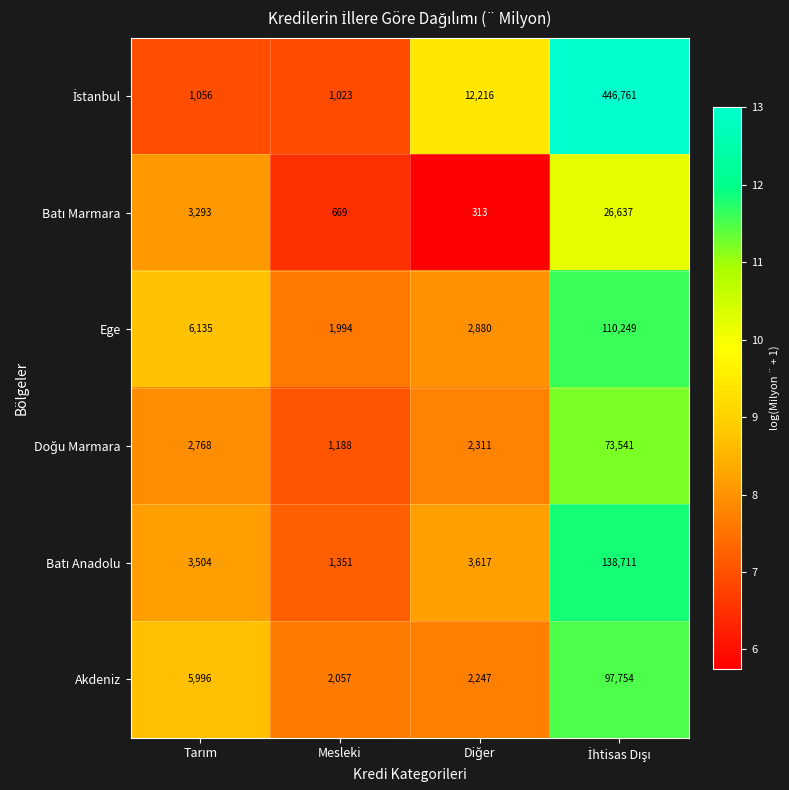

What is the total value across all series at Mesleki?

8282